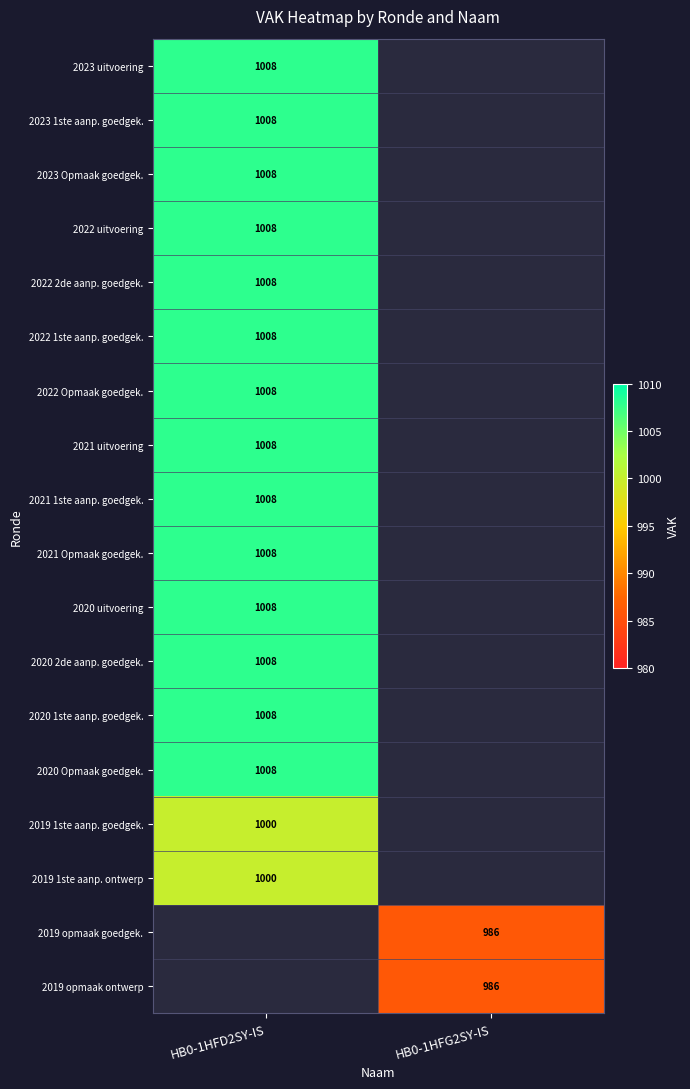

The value of 2020 Opmaak goedgek. at HB0-1HFD2SY-IS is 530. True or false?

False